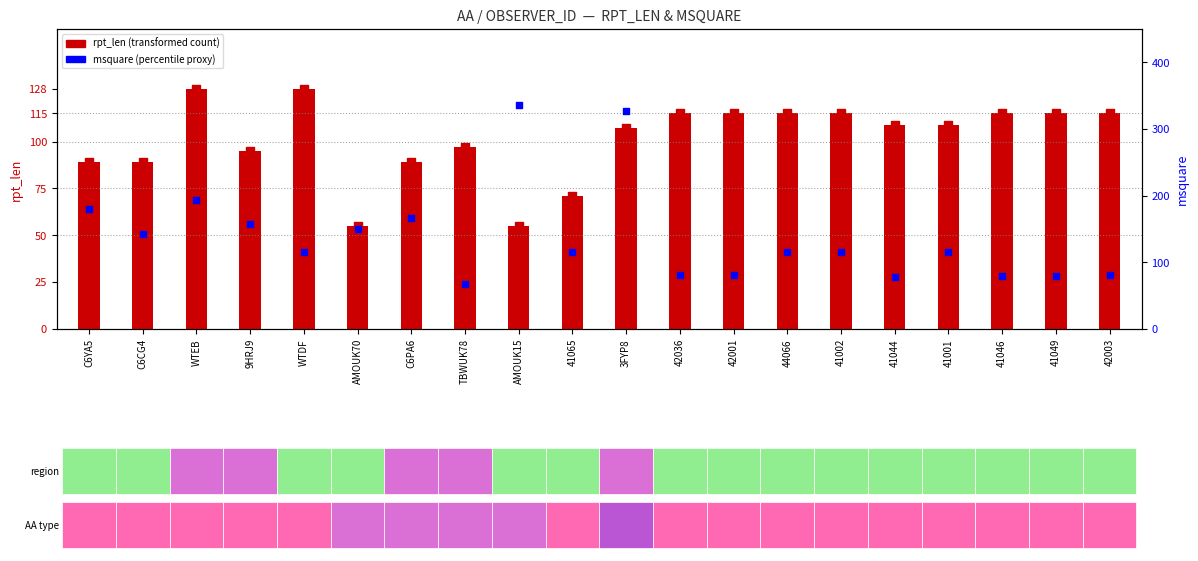

Which has a higher value, WTEB or 42003?

WTEB